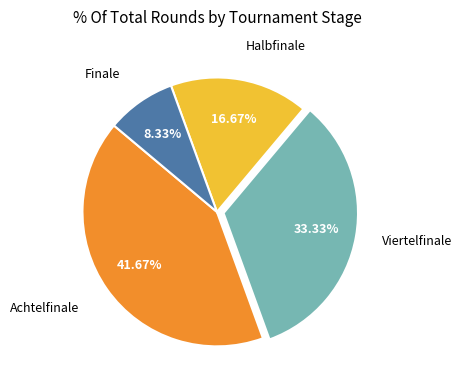

Does any single category account for the majority?

No